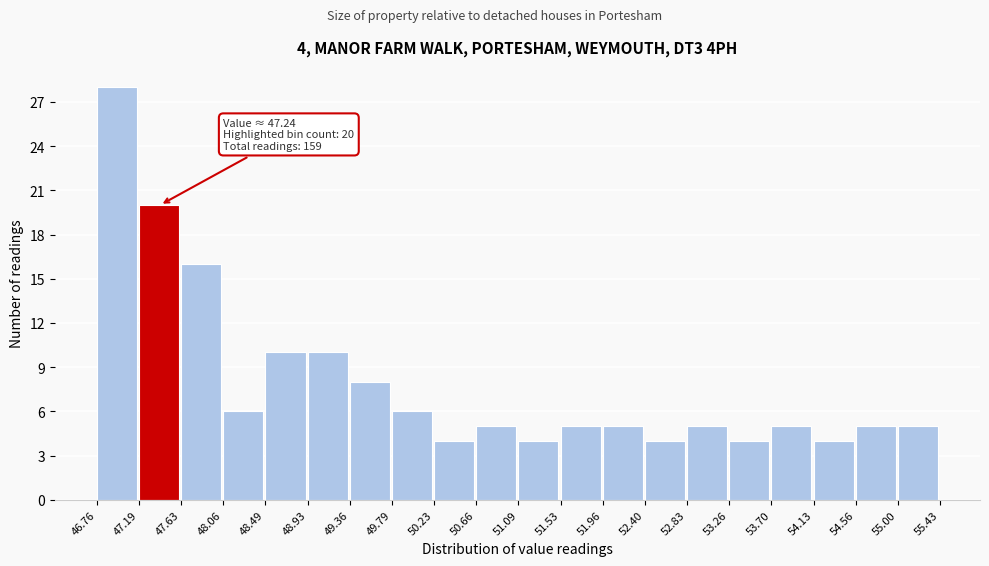

Over which range of the x-axis is the bar tallest?

46.76 to 47.19